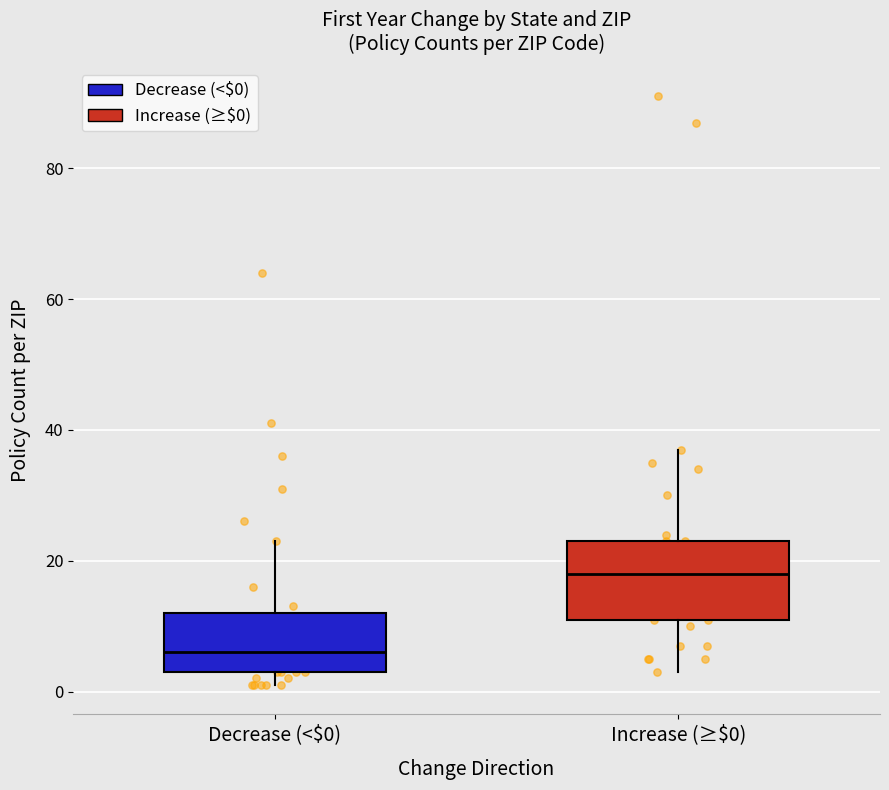

Reading left to right, transcribe this box plot: for each box, give where its median line is, the range the box spans, and where its two whiskers end, as read against the y-axis. The values are not printed on the chart, so give them approximately, as read against the axis.

Decrease (<$0): median 6, box 4 to 12, whiskers 2 to 24
Increase (≥$0): median 18, box 12 to 24, whiskers 4 to 38